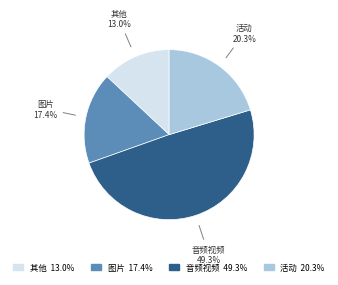

Which slice is the smallest?

其他